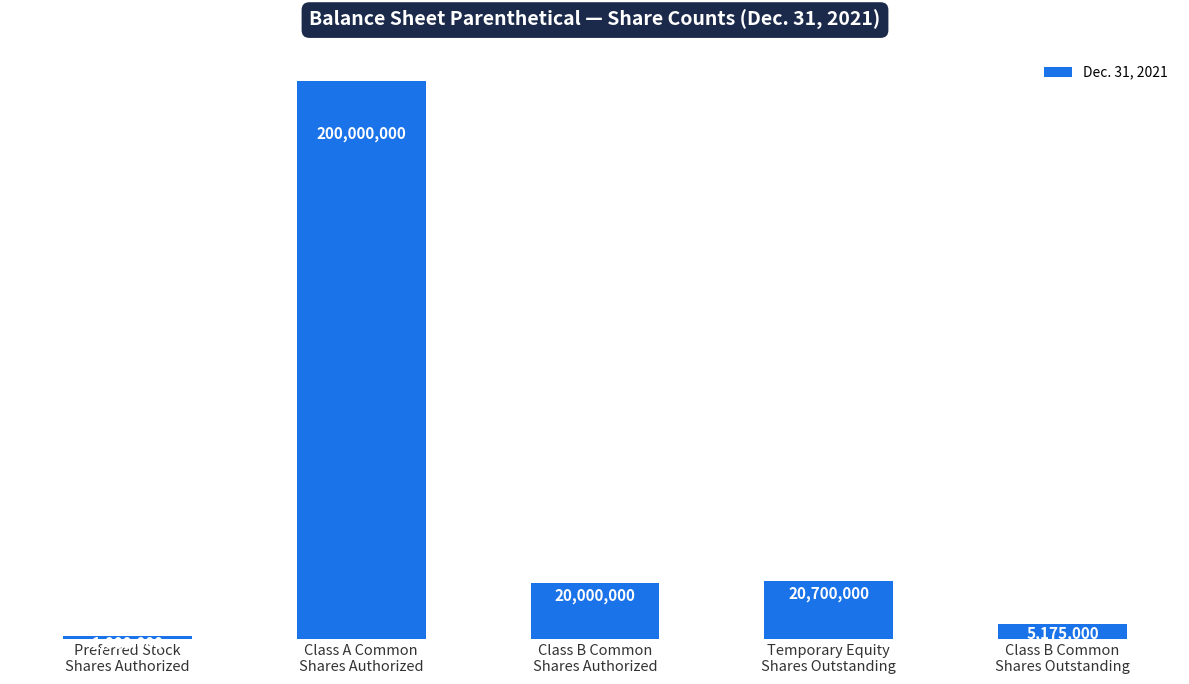

What is the sum of all values?

246875000